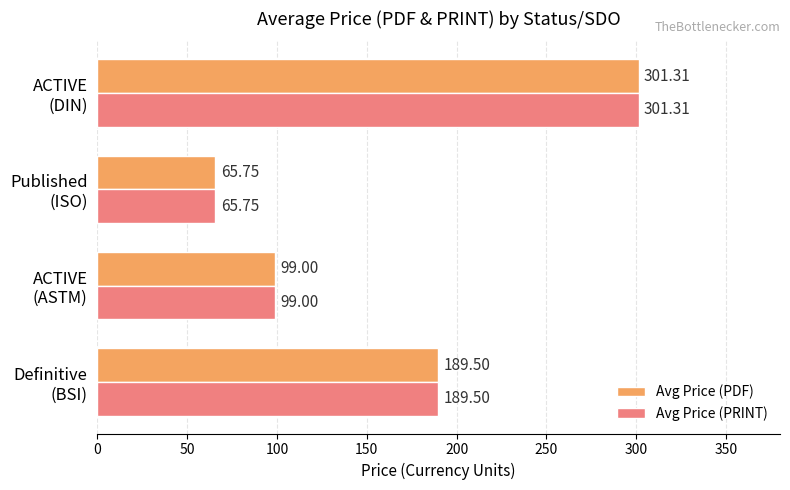

What is the average value of the Avg Price (PRINT) series?

163.9